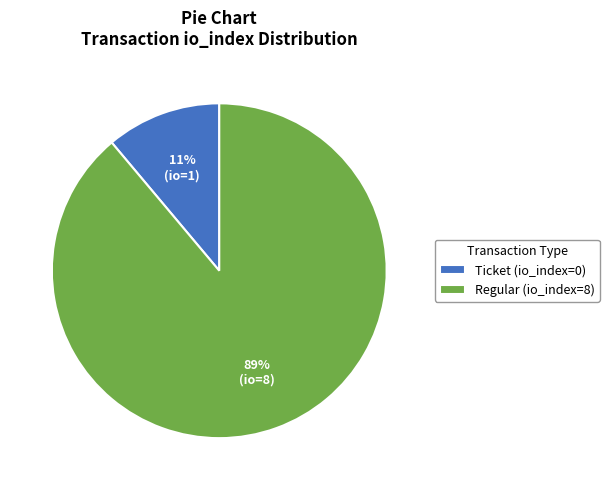

What is the smallest slice in the pie chart?

Ticket (io_index=0)